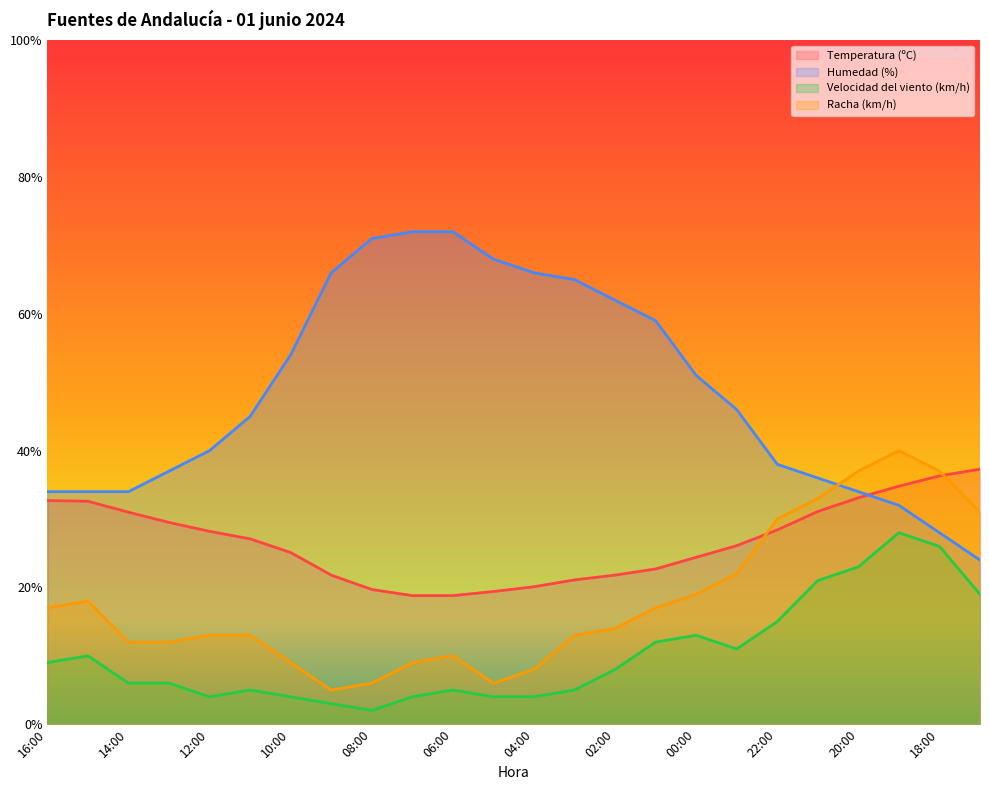

Reading left to right, what are all the values shown in this chart?

Temperatura (ºC): 16:00=32.7	15:00=32.6	14:00=31.0	13:00=29.5	12:00=28.2	11:00=27.1	10:00=25.1	09:00=21.8	08:00=19.7	07:00=18.8	06:00=18.8	05:00=19.4	04:00=20.1	03:00=21.1	02:00=21.8	01:00=22.7	00:00=24.4	23:00=26.1	22:00=28.4	21:00=31.1	20:00=33.1	19:00=34.8	18:00=36.3	17:00=37.3
Humedad (%): 16:00=34.0	15:00=34.0	14:00=34.0	13:00=37.0	12:00=40.0	11:00=45.0	10:00=54.0	09:00=66.0	08:00=71.0	07:00=72.0	06:00=72.0	05:00=68.0	04:00=66.0	03:00=65.0	02:00=62.0	01:00=59.0	00:00=51.0	23:00=46.0	22:00=38.0	21:00=36.0	20:00=34.0	19:00=32.0	18:00=28.0	17:00=24.0
Velocidad del viento (km/h): 16:00=9.0	15:00=10.0	14:00=6.0	13:00=6.0	12:00=4.0	11:00=5.0	10:00=4.0	09:00=3.0	08:00=2.0	07:00=4.0	06:00=5.0	05:00=4.0	04:00=4.0	03:00=5.0	02:00=8.0	01:00=12.0	00:00=13.0	23:00=11.0	22:00=15.0	21:00=21.0	20:00=23.0	19:00=28.0	18:00=26.0	17:00=19.0
Racha (km/h): 16:00=17.0	15:00=18.0	14:00=12.0	13:00=12.0	12:00=13.0	11:00=13.0	10:00=9.0	09:00=5.0	08:00=6.0	07:00=9.0	06:00=10.0	05:00=6.0	04:00=8.0	03:00=13.0	02:00=14.0	01:00=17.0	00:00=19.0	23:00=22.0	22:00=30.0	21:00=33.0	20:00=37.0	19:00=40.0	18:00=37.0	17:00=31.0